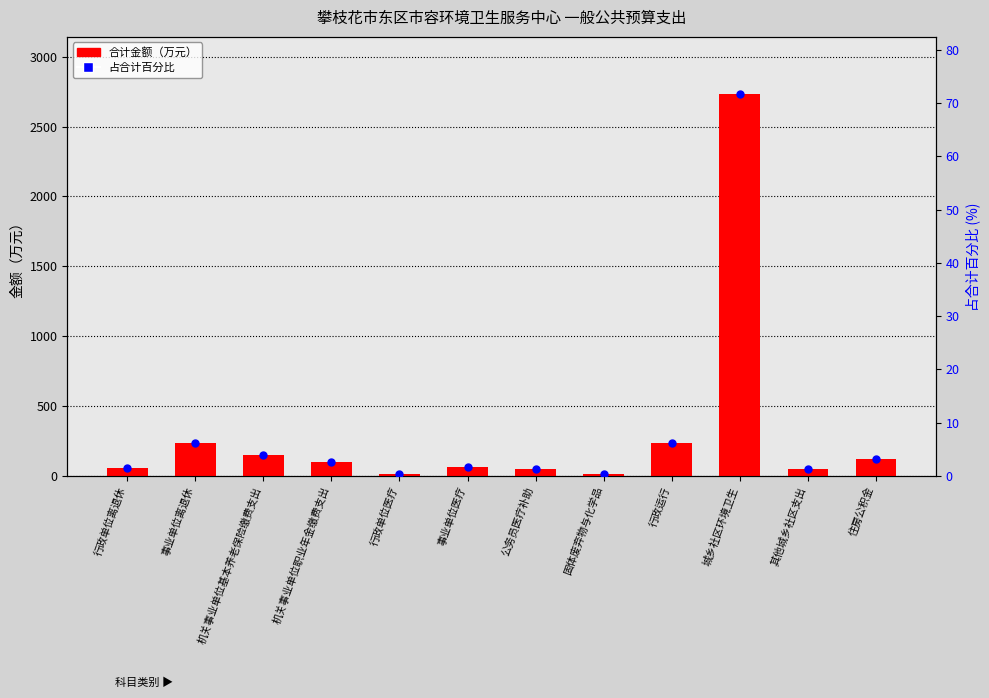

Which series reaches the minimum Y coordinate?

占合计百分比